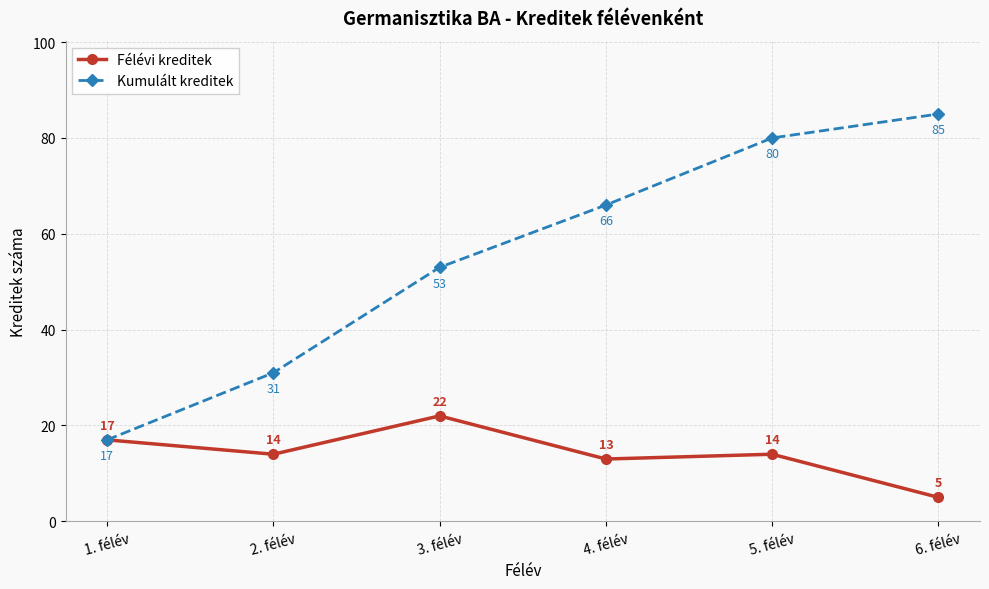

Where does the Félévi kreditek series first go above 14?

1. félév